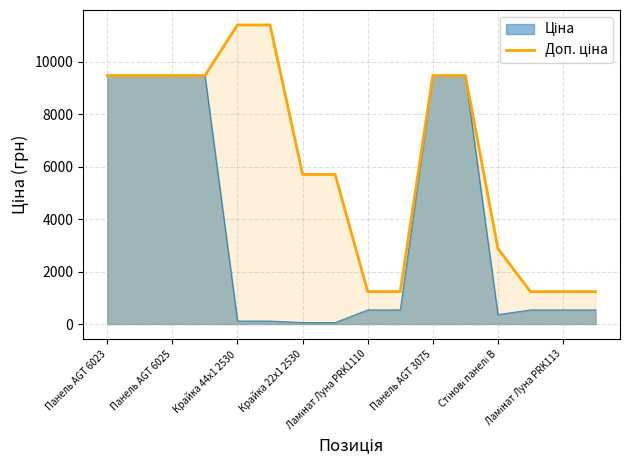

Rank the categories by value from lowest to highest.

8, 9, 13, 14, 15, 12, Стінові панелі B, Ламінат Луна PRK113, Панель AGT 6023, Панель AGT 6025, Крайка 44x1 2530, Крайка 22x1 2530, 10, 11, Ламінат Луна PRK1110, Панель AGT 3075